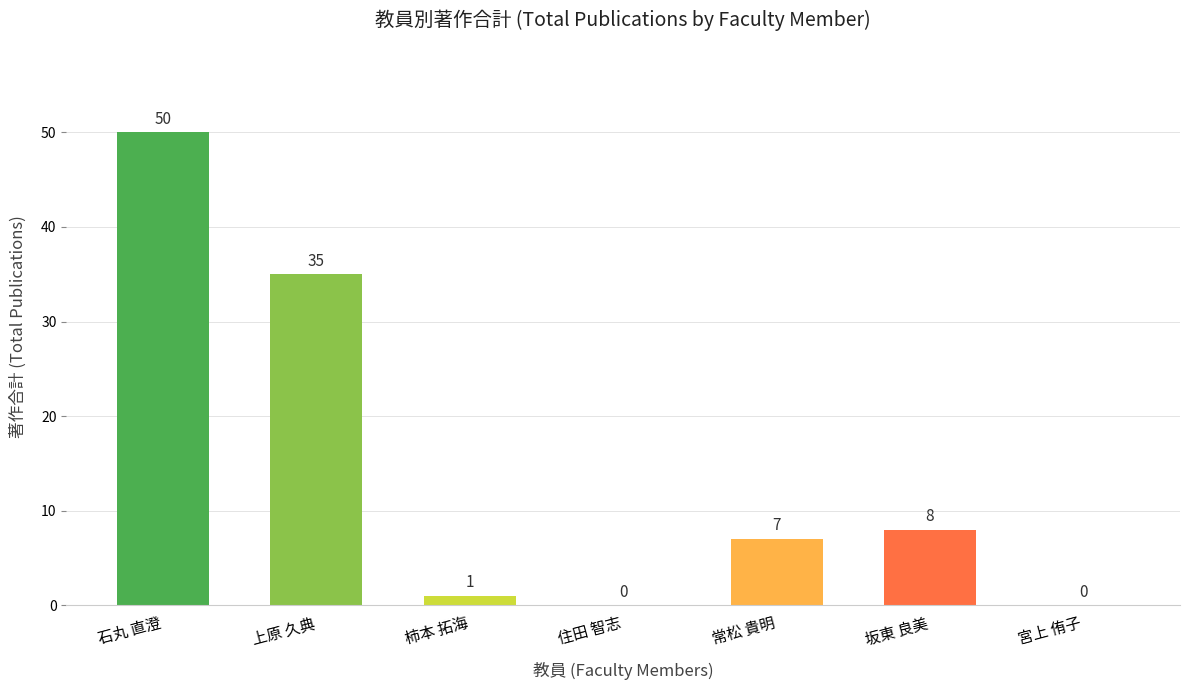

How many distinct data groups are displayed?

1